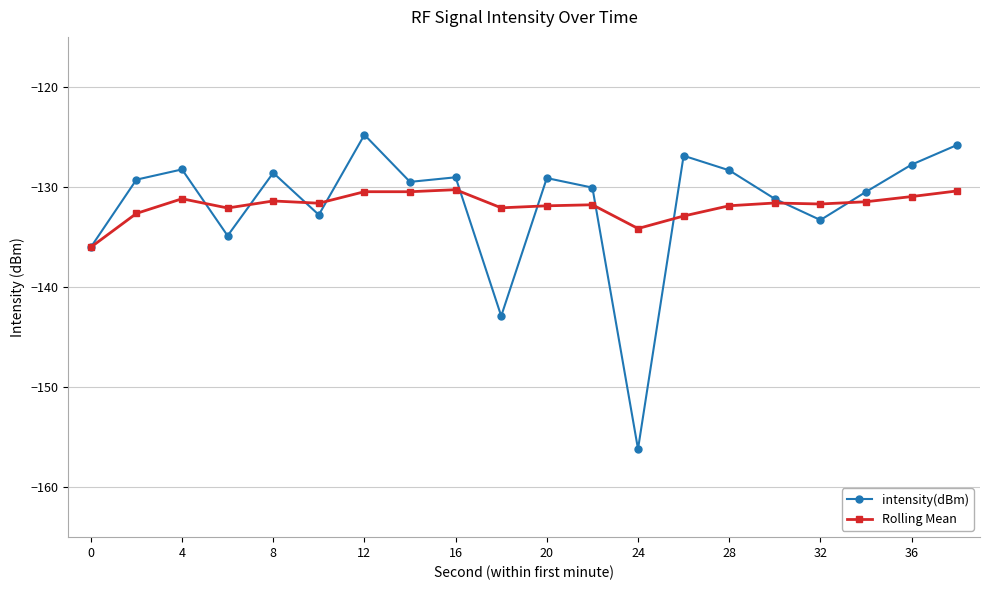

List the series in order of their peak value, highest first.

intensity(dBm), Rolling Mean